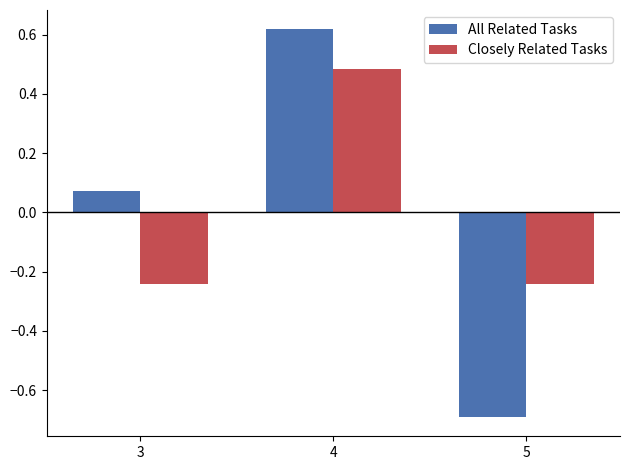

At which label does Closely Related Tasks first exceed 0?

4